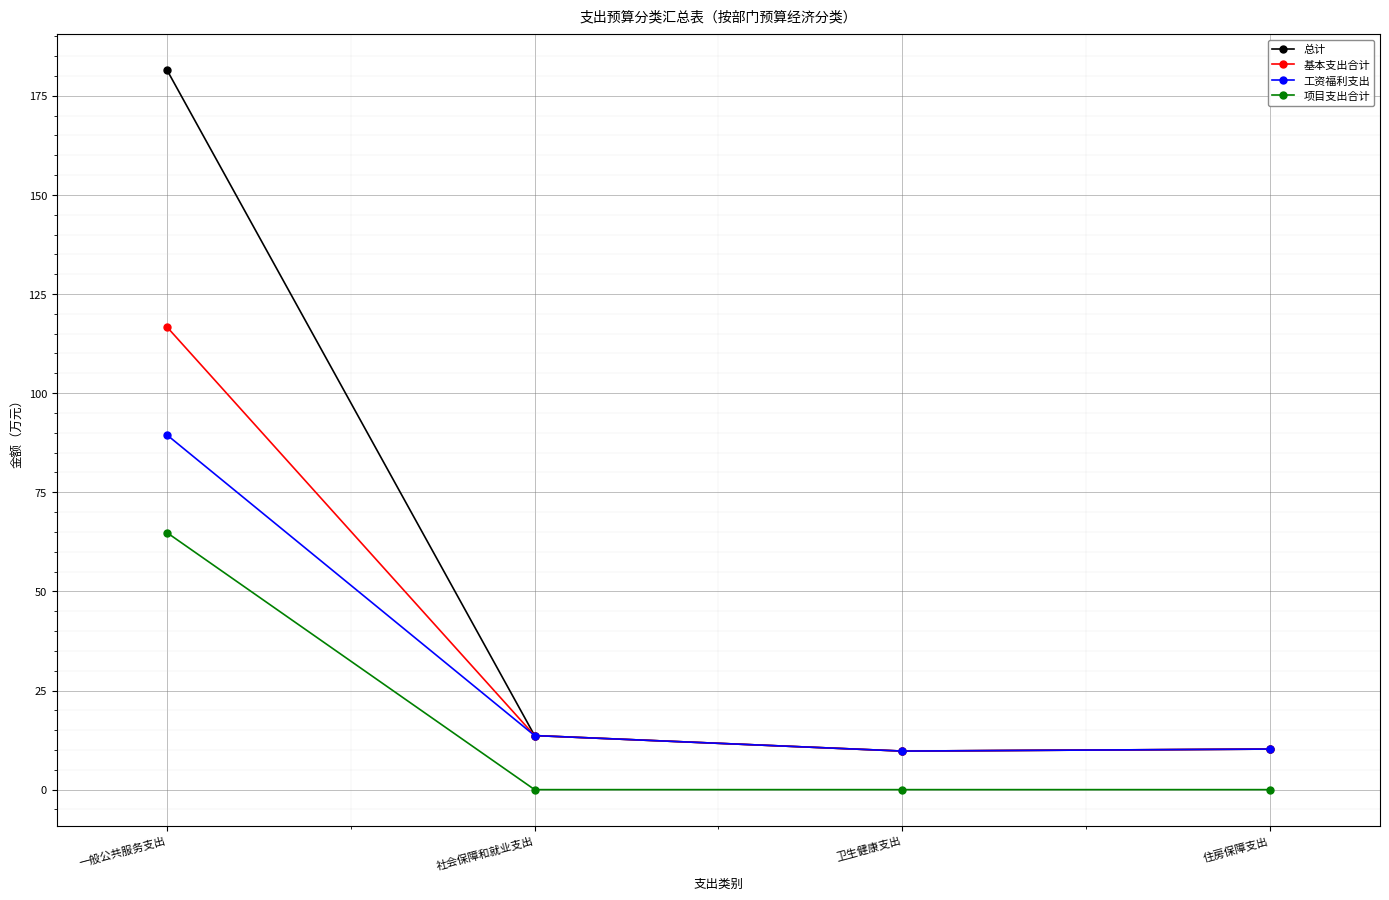

Which series has the largest range (max minus min)?

总计